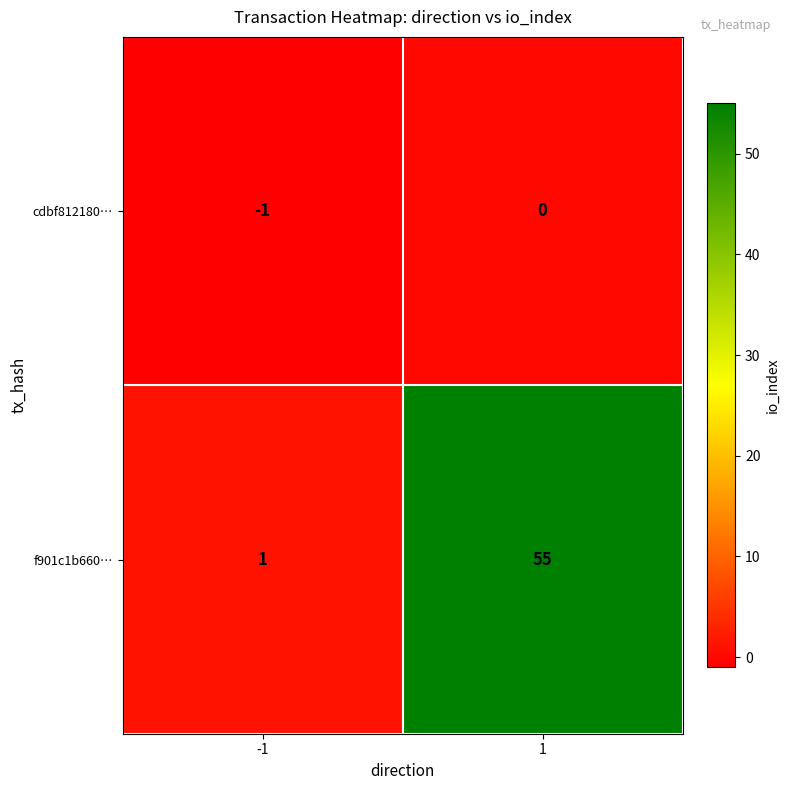

What is the highest value of the f901c1b660… series?

55